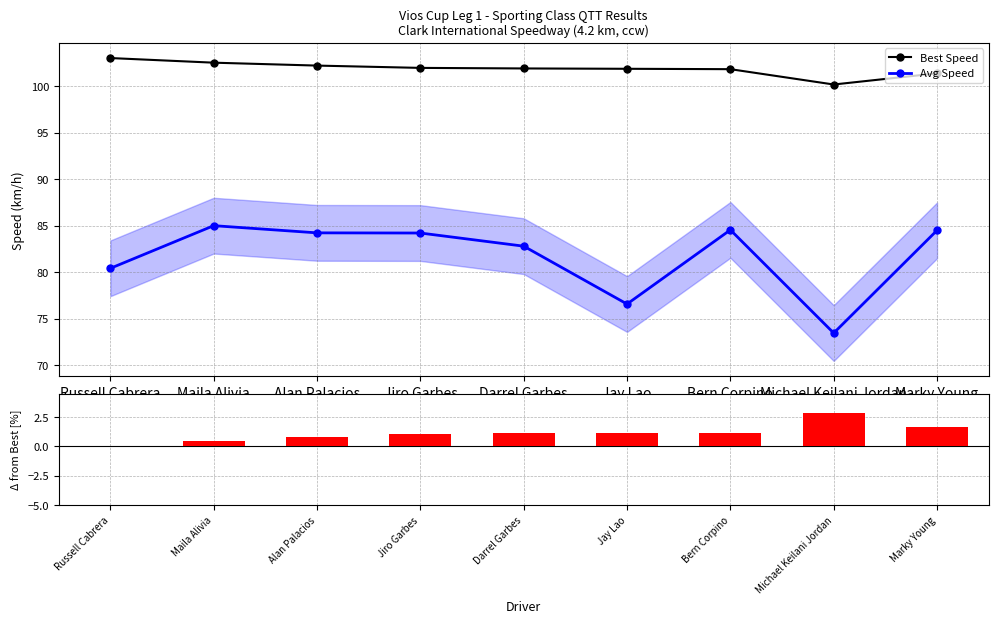

Where does the Best Speed series first go above 101?

Russell Cabrera